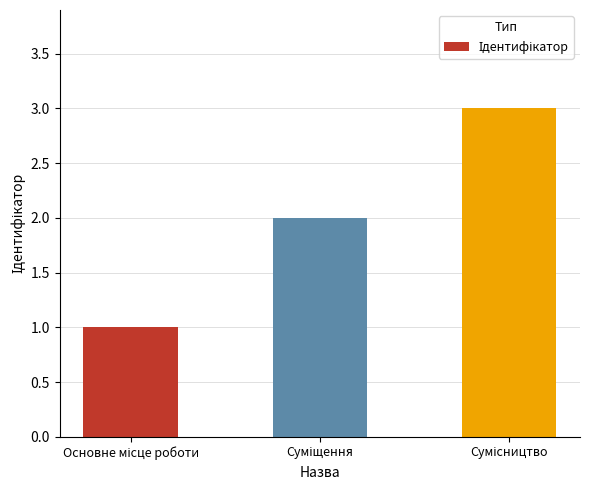

What is the sum of all values?

6